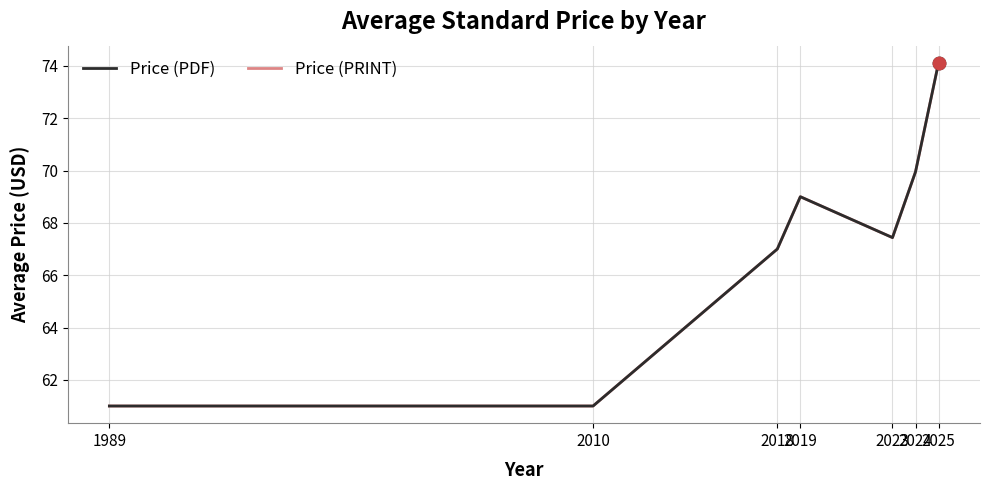

Does the chart have visible grid lines?

Yes